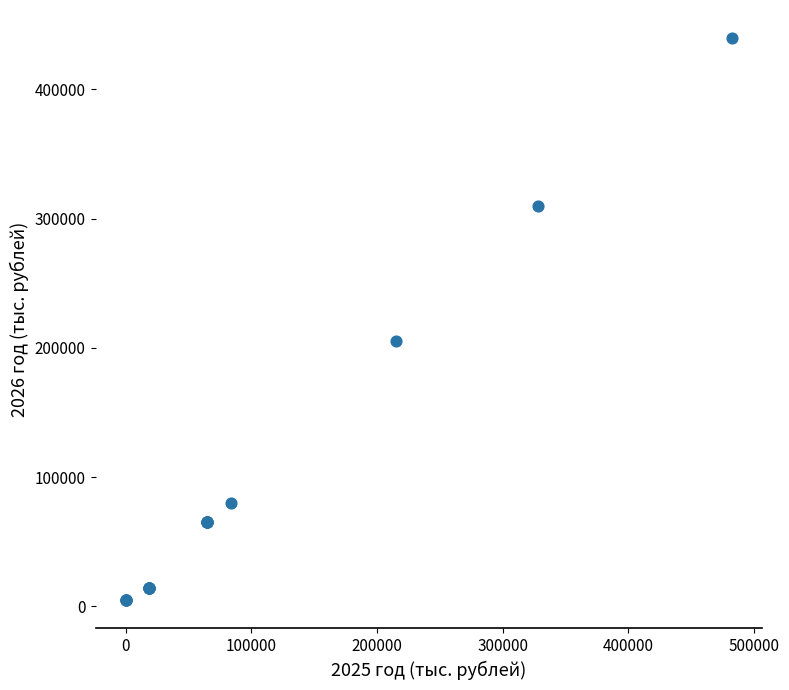

What Y value in the scatter plot is closest to 222129?

204984.1